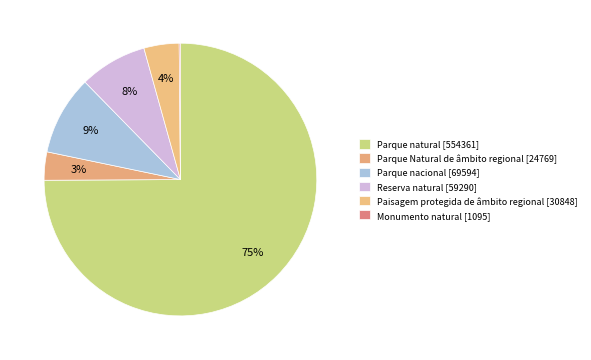

Rank the categories by value from lowest to highest.

Monumento natural, Parque Natural de âmbito regional, Paisagem protegida de âmbito regional, Reserva natural, Parque nacional, Parque natural